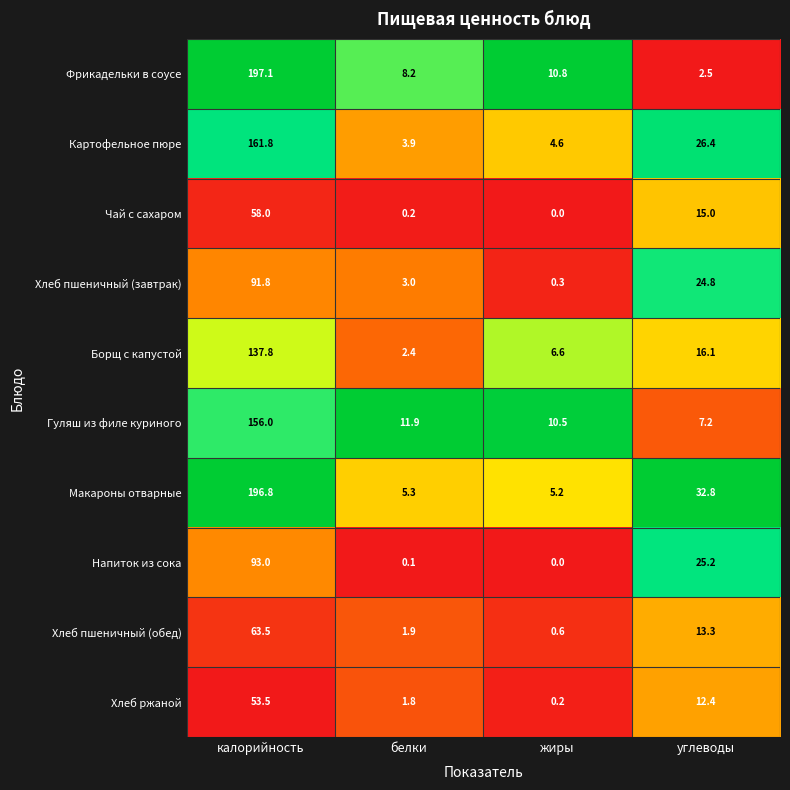

What value does the Картофельное пюре series have at углеводы?

26.4